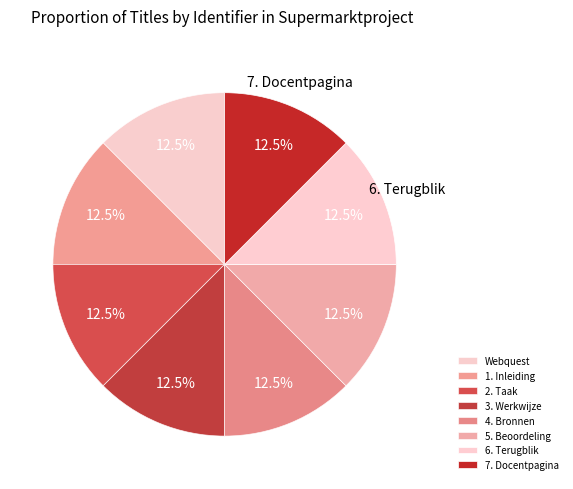

Approximately how many times larger is the value at 5. Beoordeling compared to 7. Docentpagina?

1.0